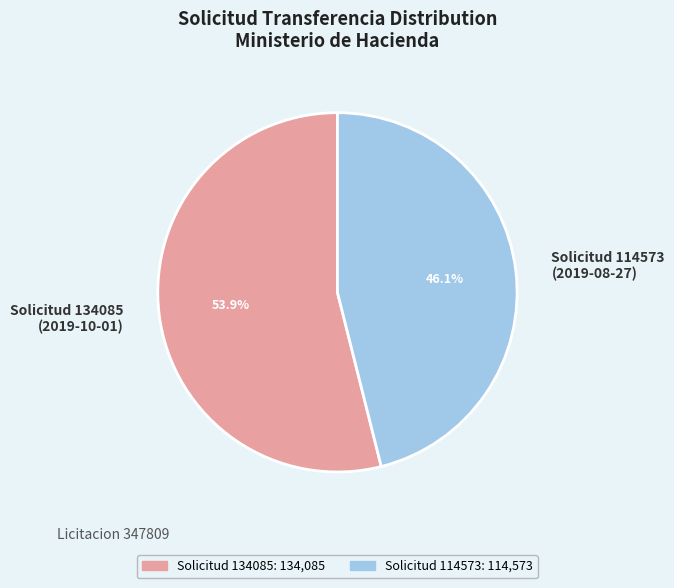

How many slices are in this pie chart?

2